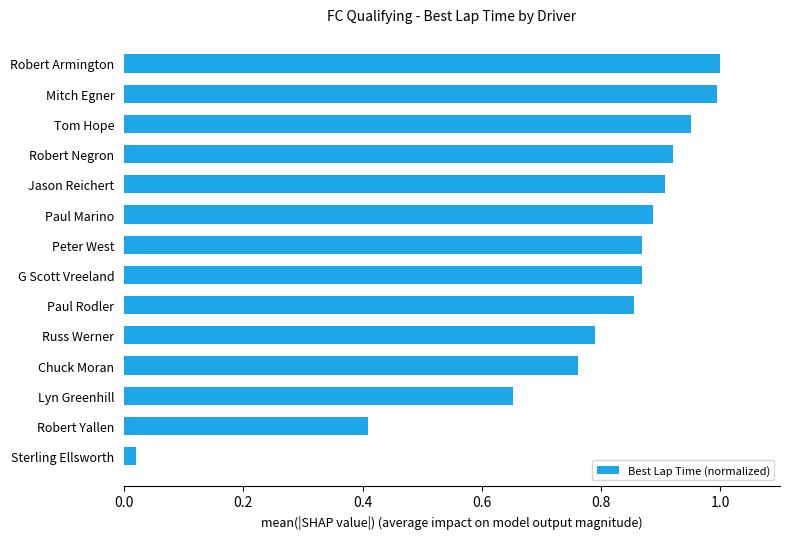

What is the sum of all values?

10.9